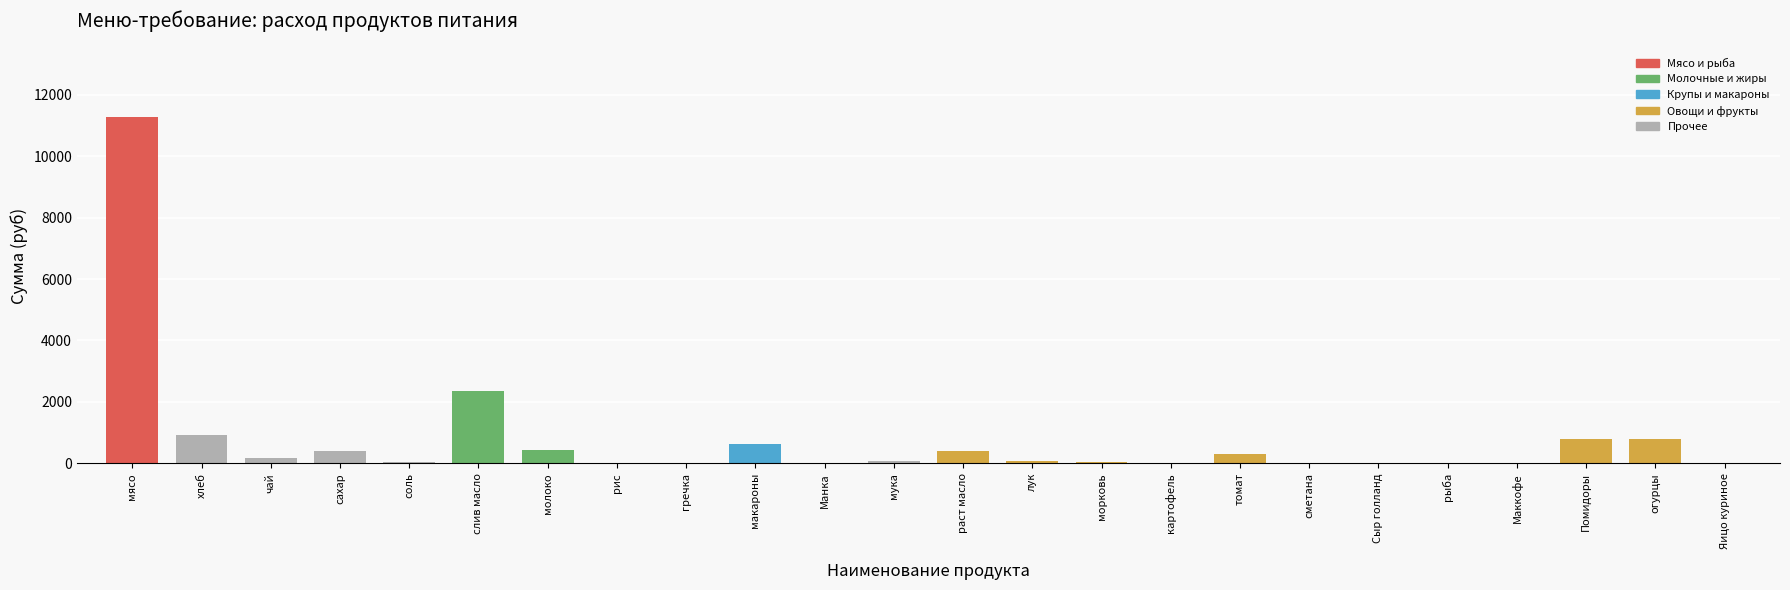

Count the number of categories in the chart.

24